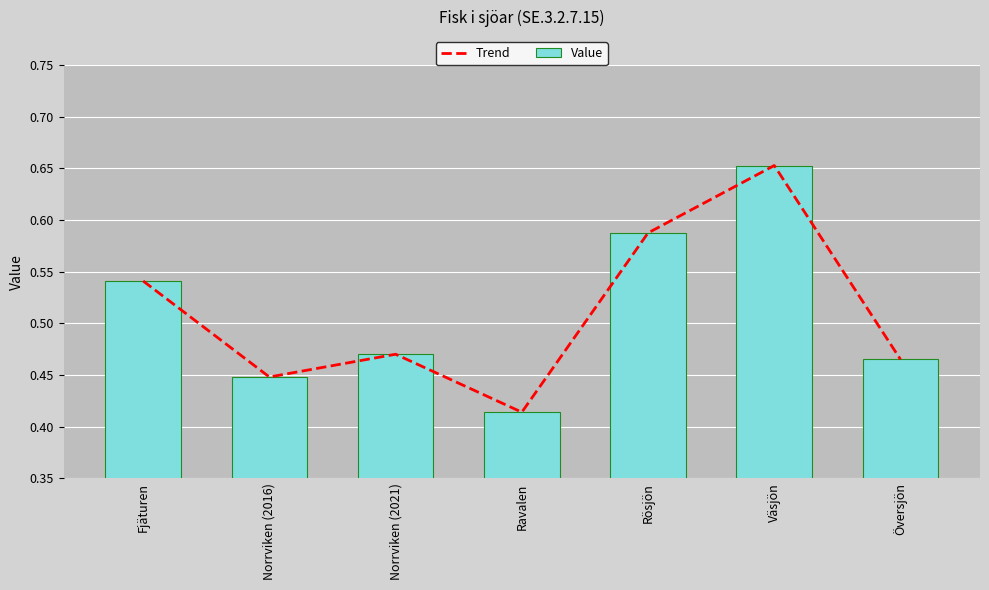

Reading right to left, transcribe all the data shown in this chart.

Trend: Översjön=0.5	Väsjön=0.7	Rösjön=0.6	Ravalen=0.4	Norrviken (2021)=0.5	Norrviken (2016)=0.4	Fjäturen=0.5
Value: Översjön=0.5	Väsjön=0.7	Rösjön=0.6	Ravalen=0.4	Norrviken (2021)=0.5	Norrviken (2016)=0.4	Fjäturen=0.5